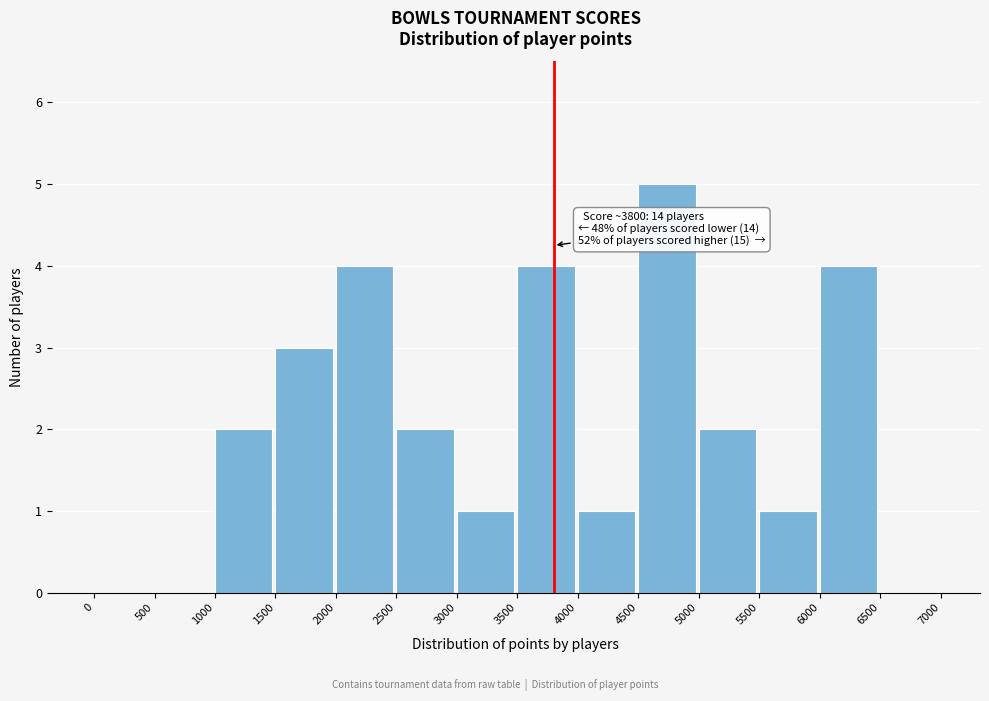

Which range on the x-axis has the tallest bar?

4500 to 5000